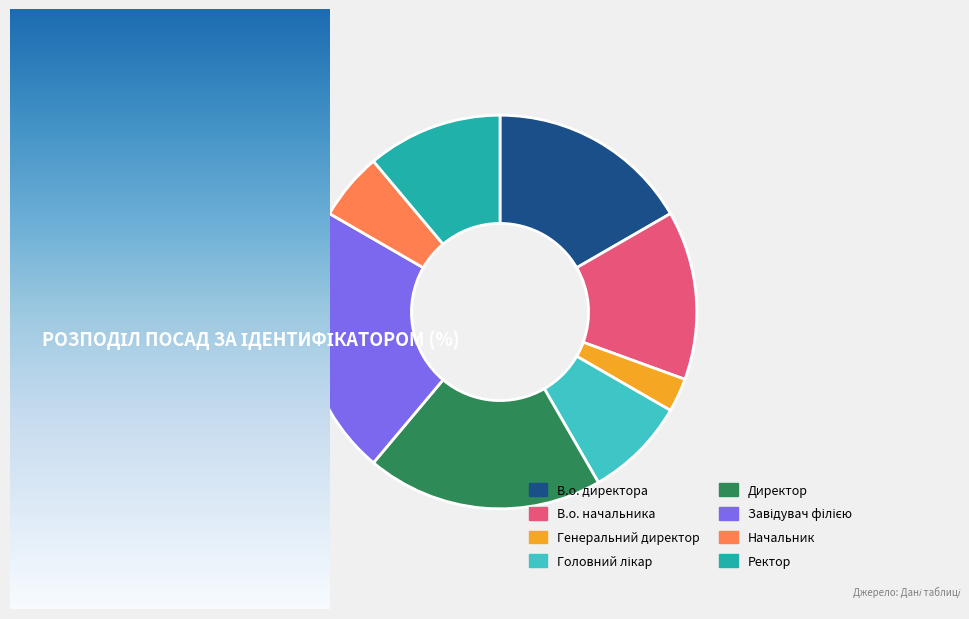

What is the smallest slice in the pie chart?

Генеральний директор